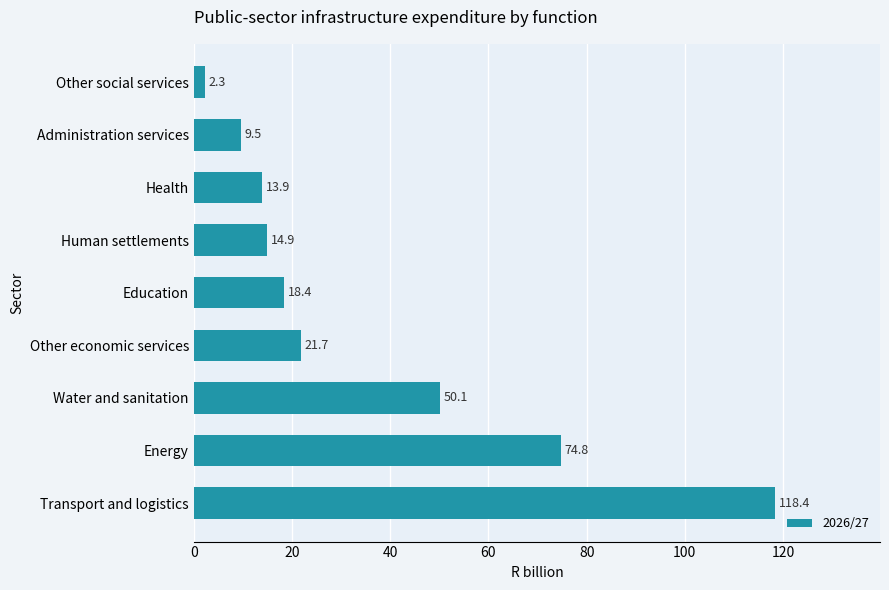

What is the difference between the second highest and minimum values?

72.5